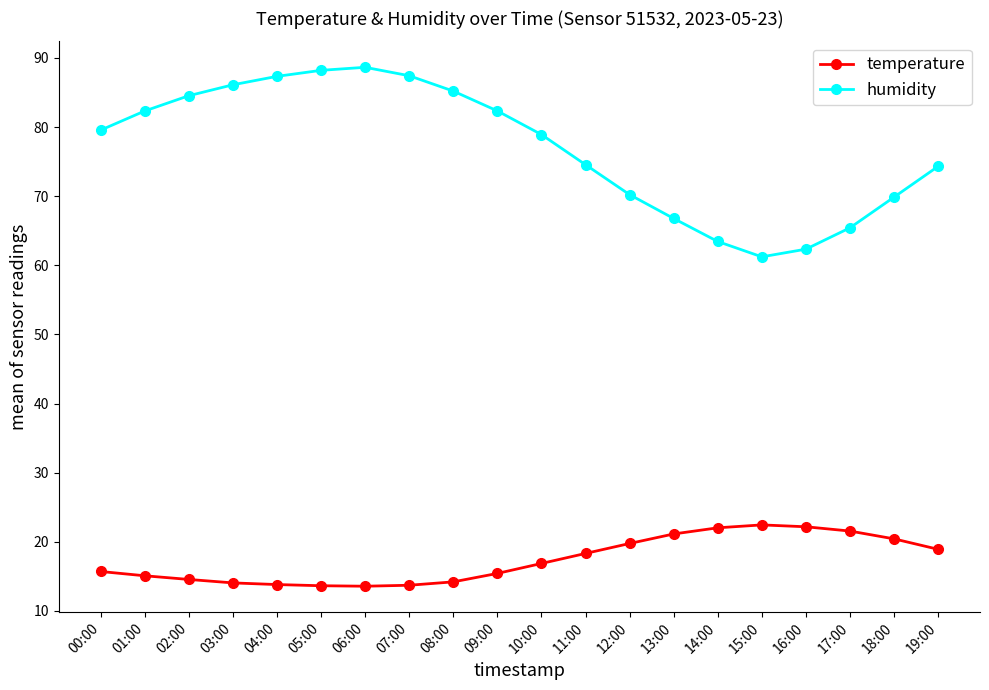

What are all the series names shown in the legend?

temperature, humidity